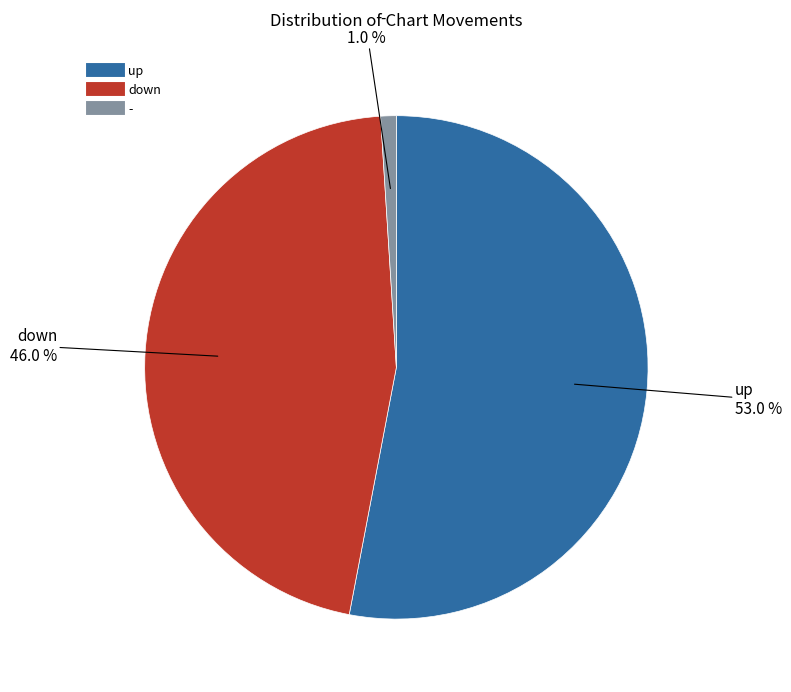

The - slice represents 1% of the pie. True or false?

True